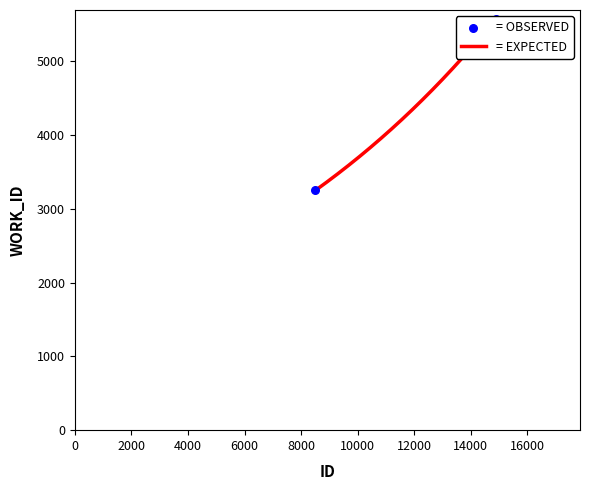

Which has a higher value, 14630 or 8506?

14630